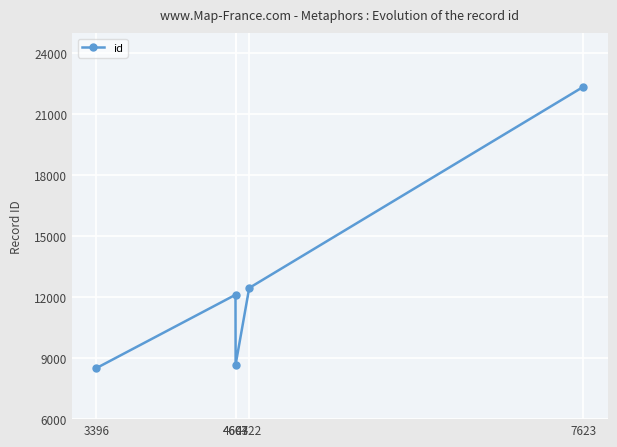

Where is the data nearest to the value 15436?

4722